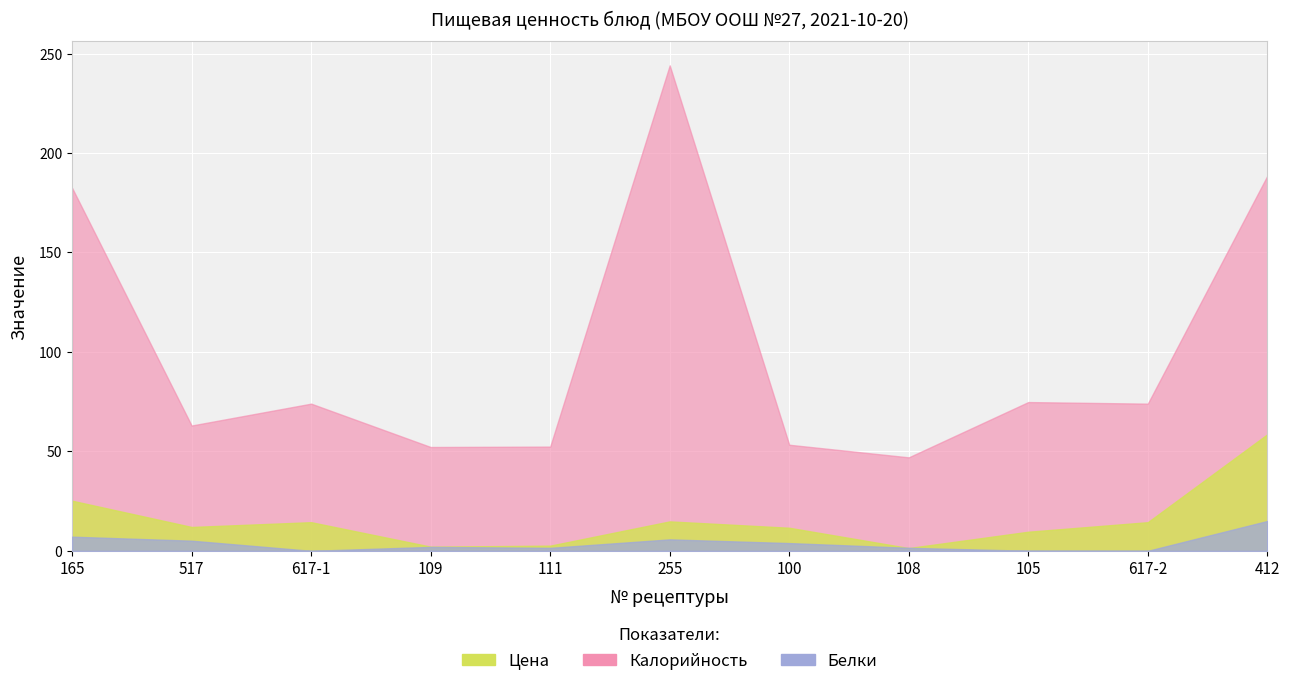

List the labels in order of Белки value, largest first.

412, 165, 255, 517, 100, 109, 108, 111, 105, 617-1, 617-2